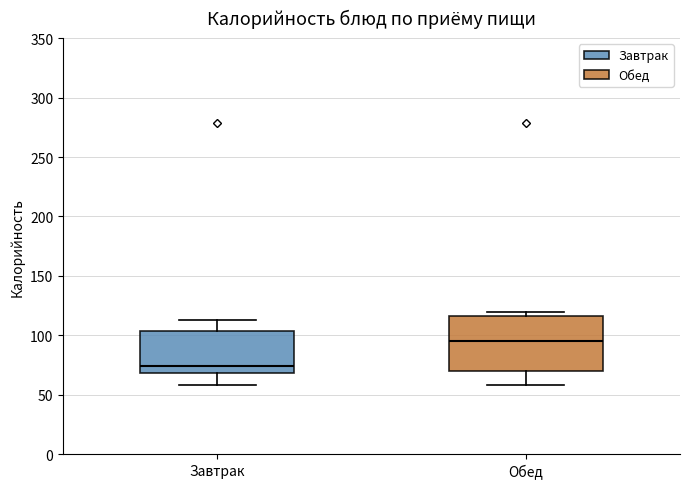

Which box is the tallest, from its lower edge to its upper edge?

Обед